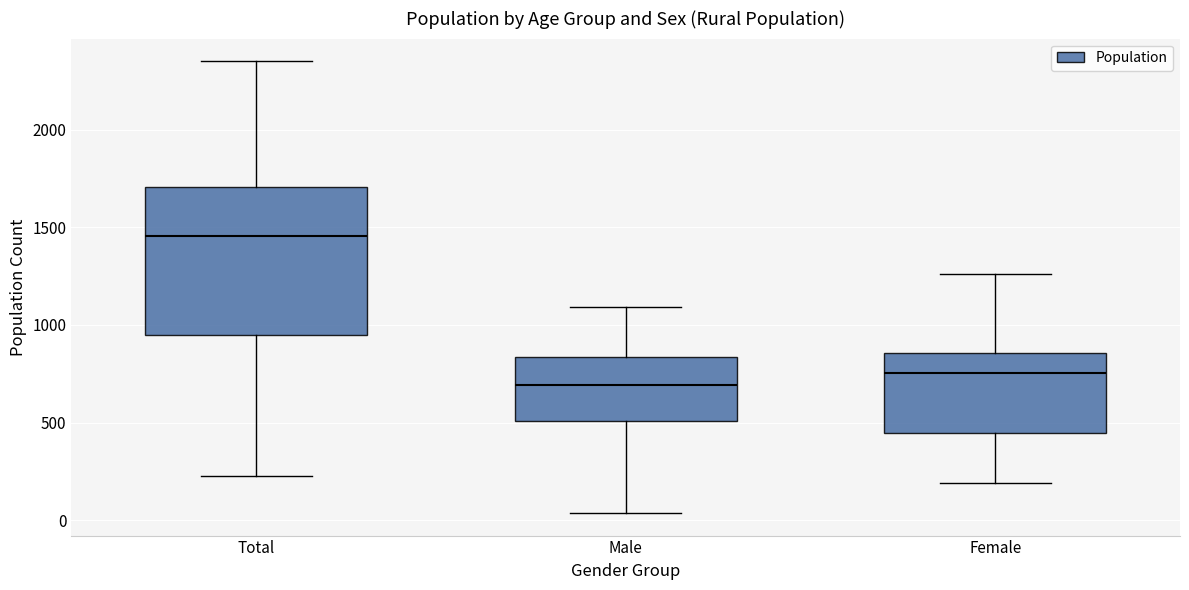

Which box is the tallest, from its lower edge to its upper edge?

Total